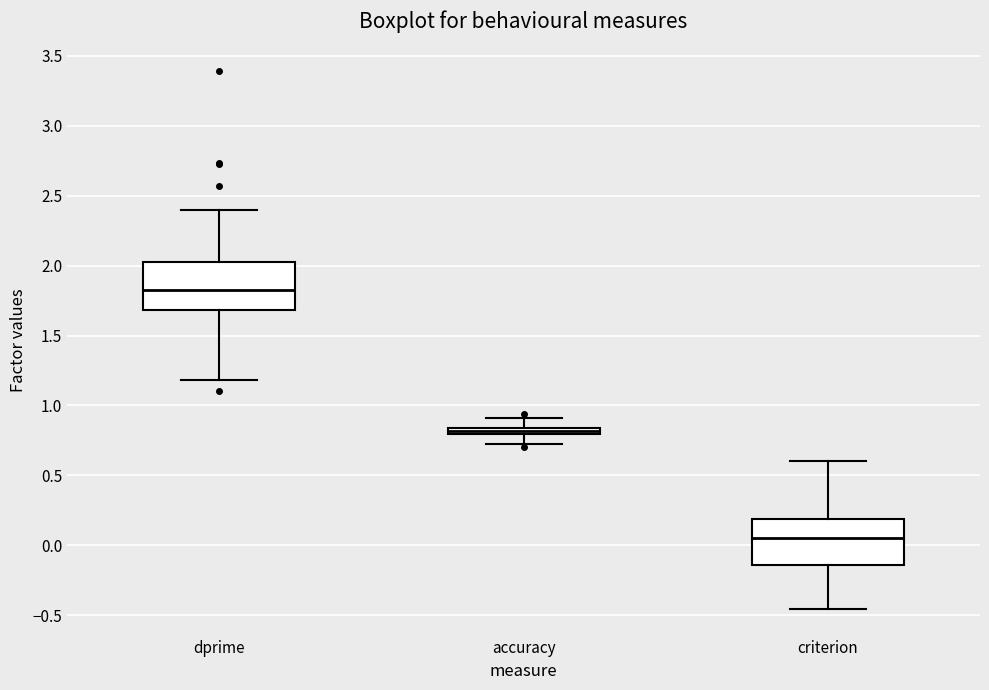

Which box has the lowest median line?

criterion